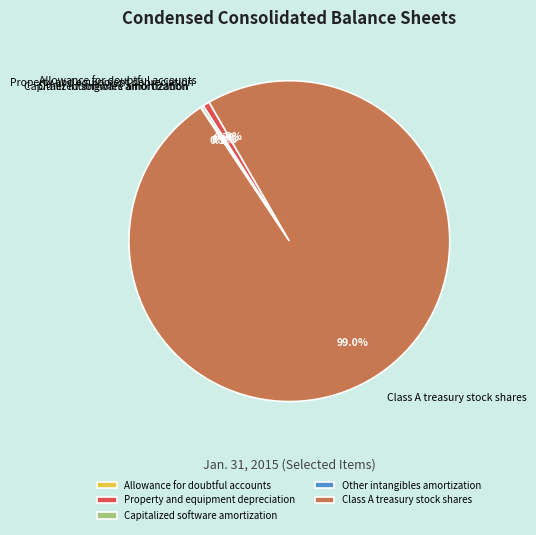

Which category has the biggest portion of the pie?

Class A treasury stock shares